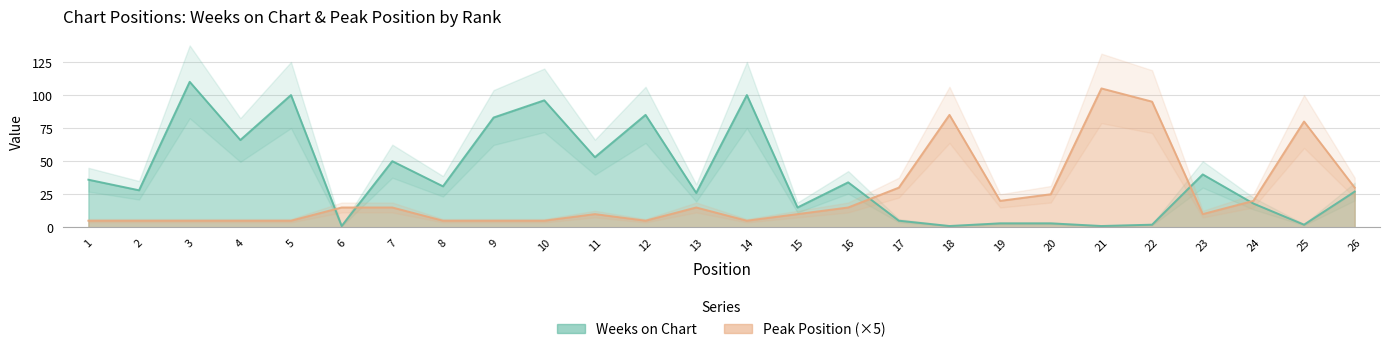

Is the value of Weeks on Chart at 23 greater than the value of Peak Position at 6?

Yes